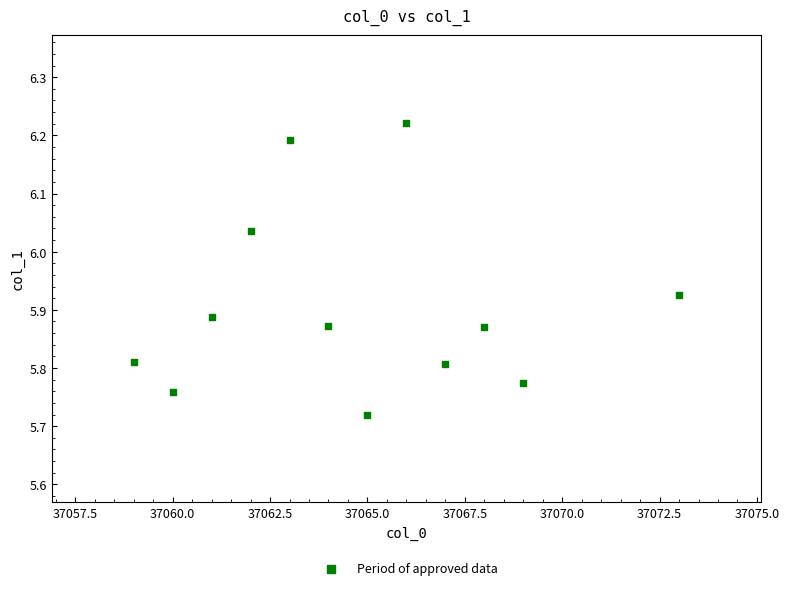

What is the range of Y values (max minus min)?

0.5